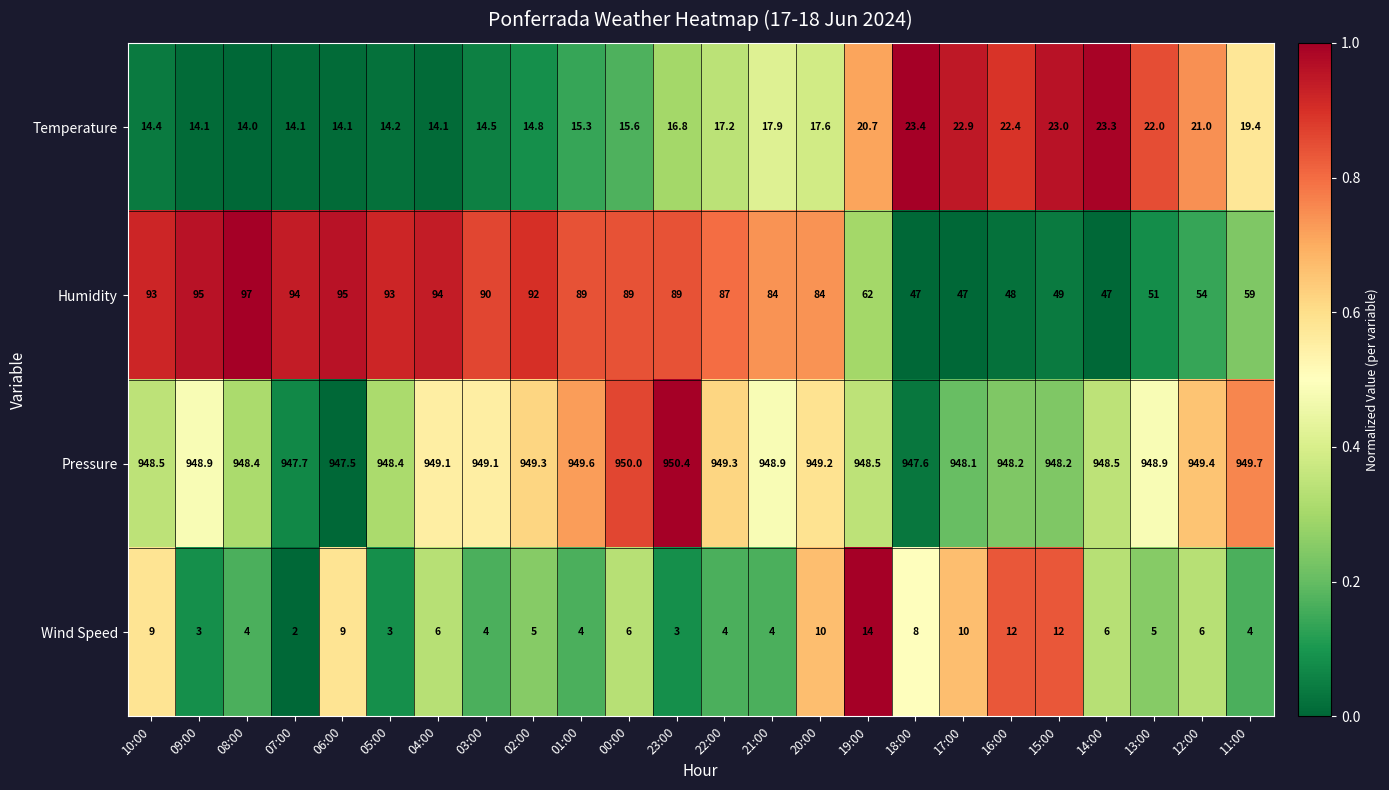

Which series has the largest range (max minus min)?

Humidity